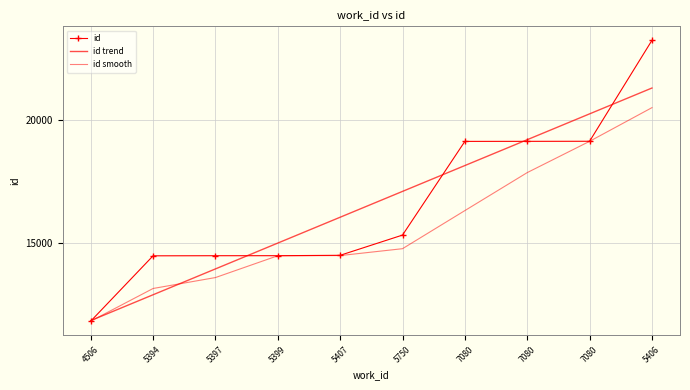

What is the value of the id smooth point at the 5th from the left?

14496.0